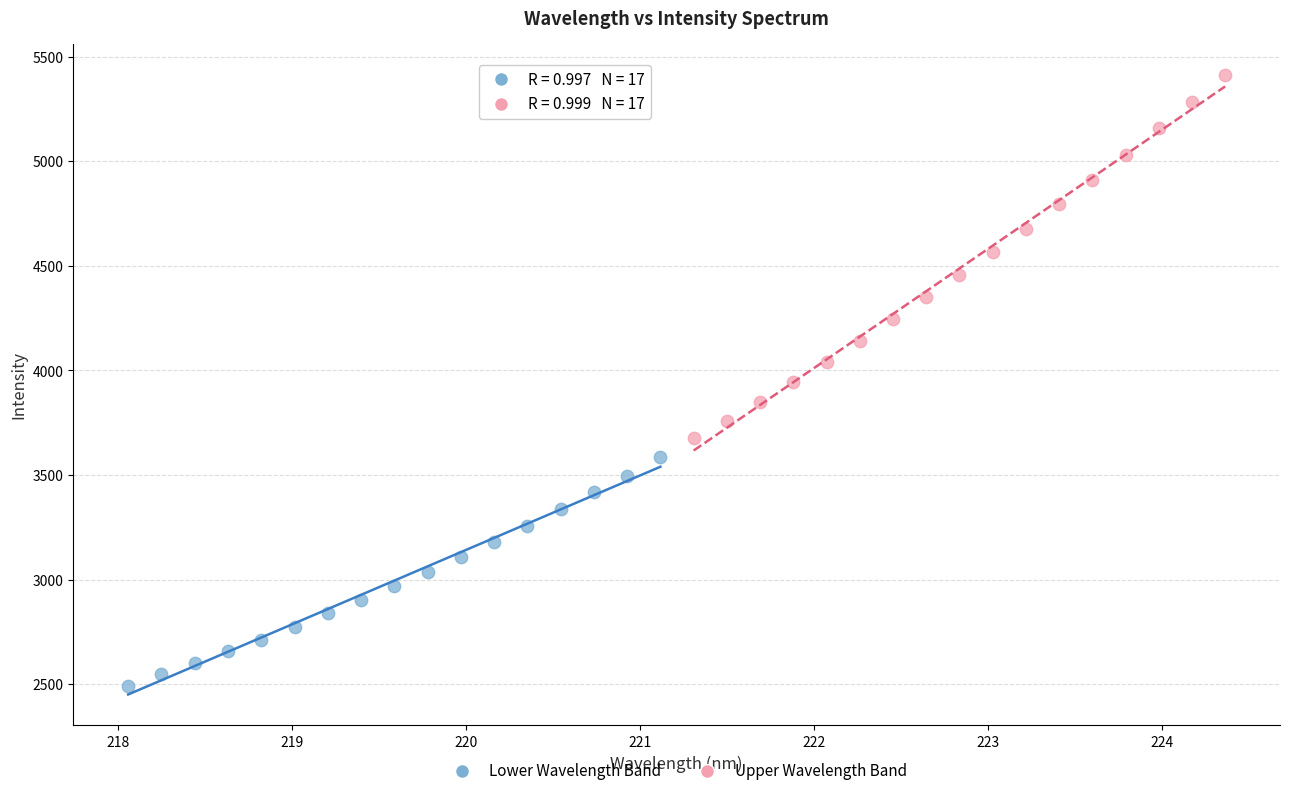

Which series has the largest Y range (max minus min)?

Upper Wavelength Band